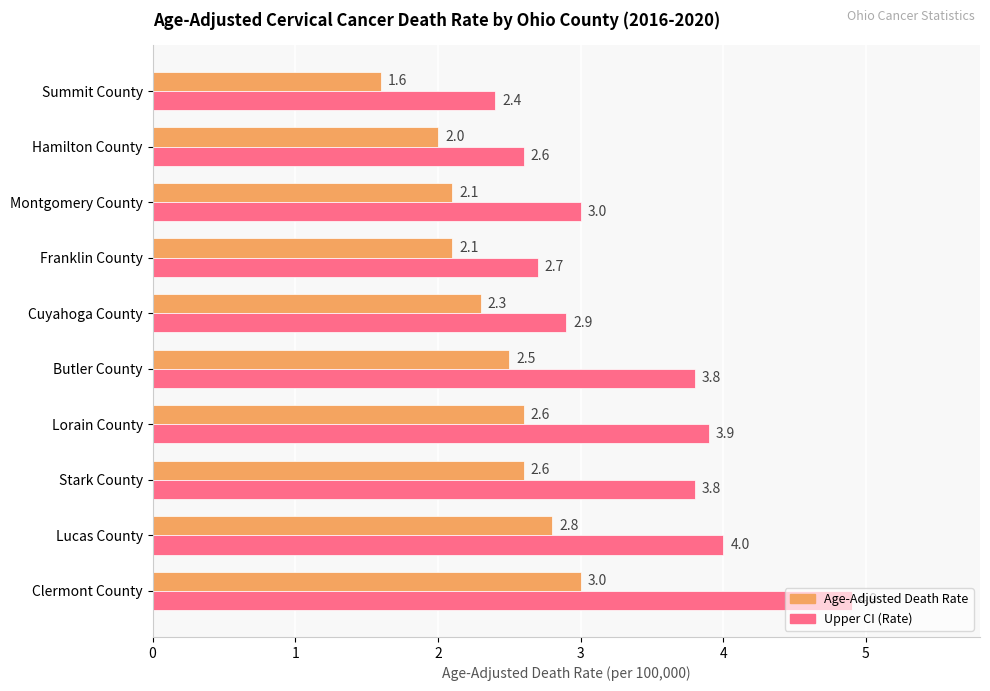

Which series has the widest spread of values?

Upper CI (Rate)